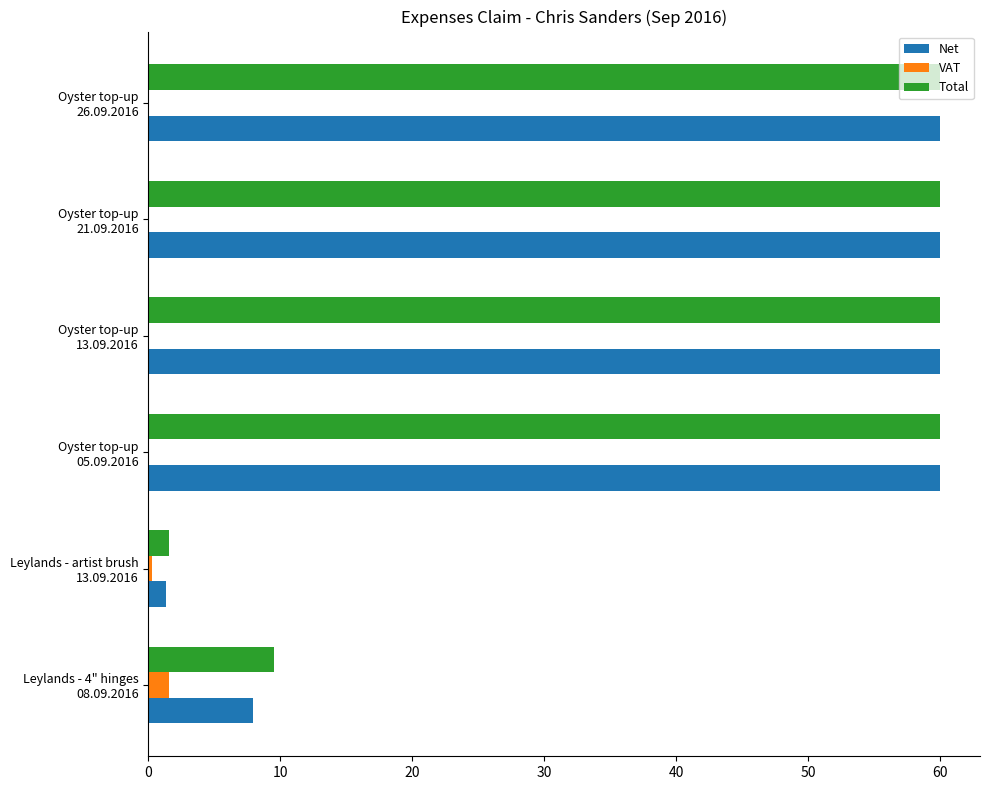

Count the number of categories in the chart.

6